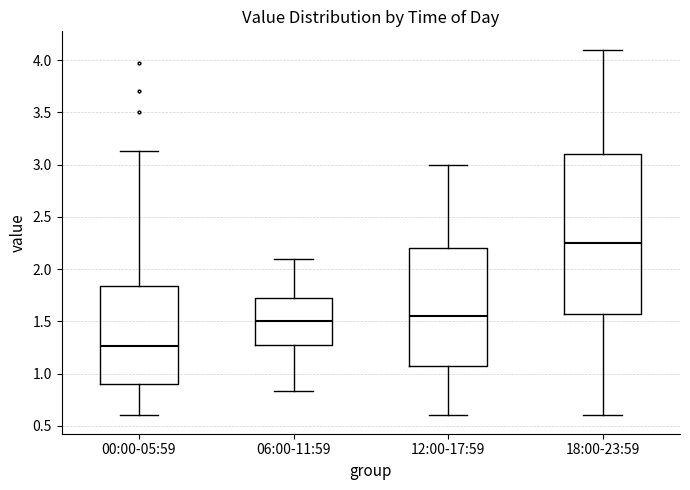

Where does the median line of the box for 18:00-23:59 sit on the y-axis? The values are not printed on the chart, so give them approximately, as read against the axis.

2.25